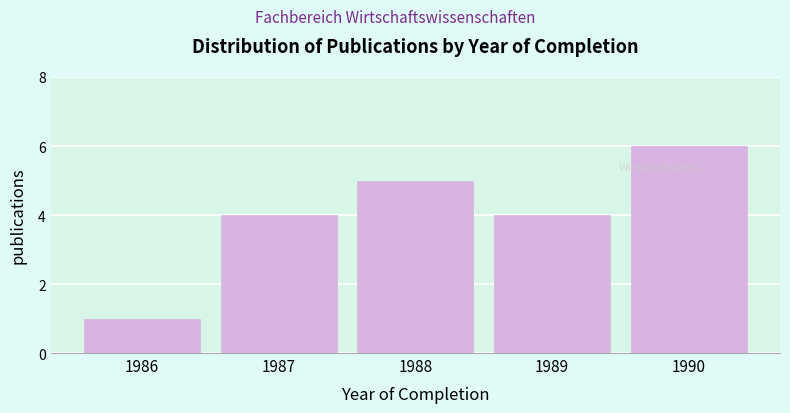

Reading right to left, what are all the values shown in this chart?

1990=6	1989=4	1988=5	1987=4	1986=1